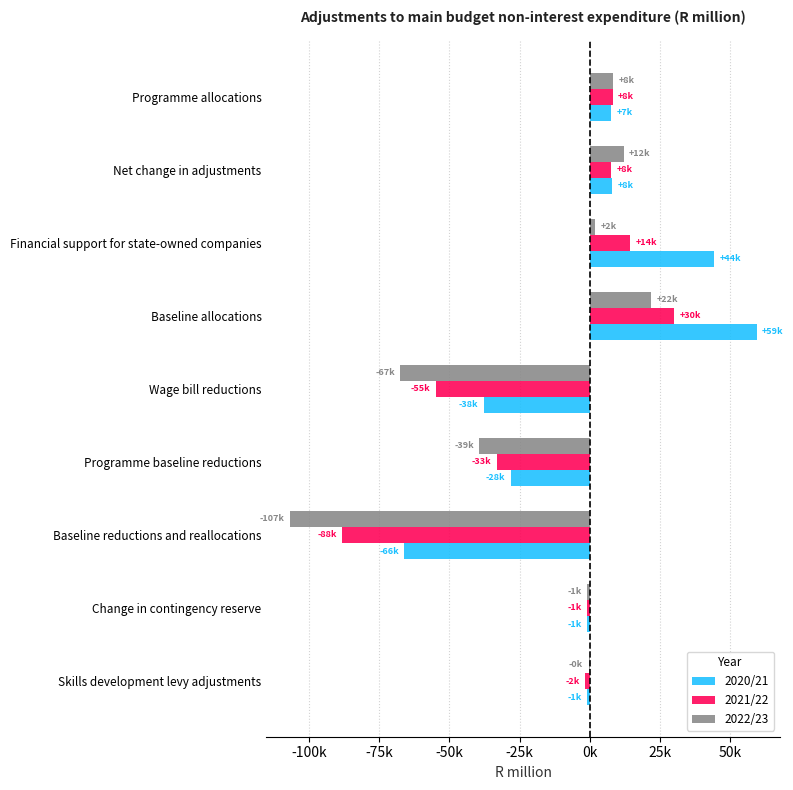

What are all the series names shown in the legend?

2020/21, 2021/22, 2022/23